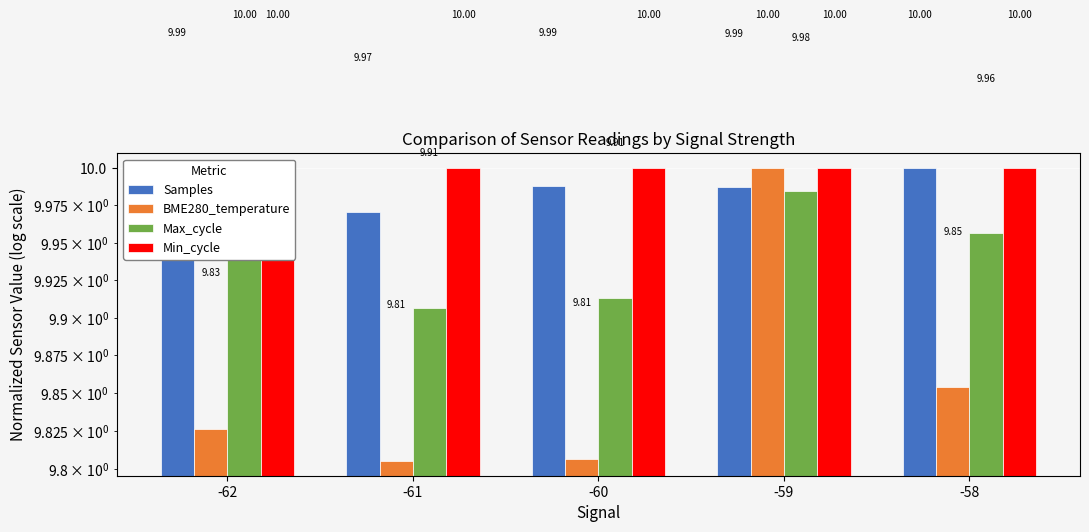

Count the Samples values in the range 9 to 10.

5